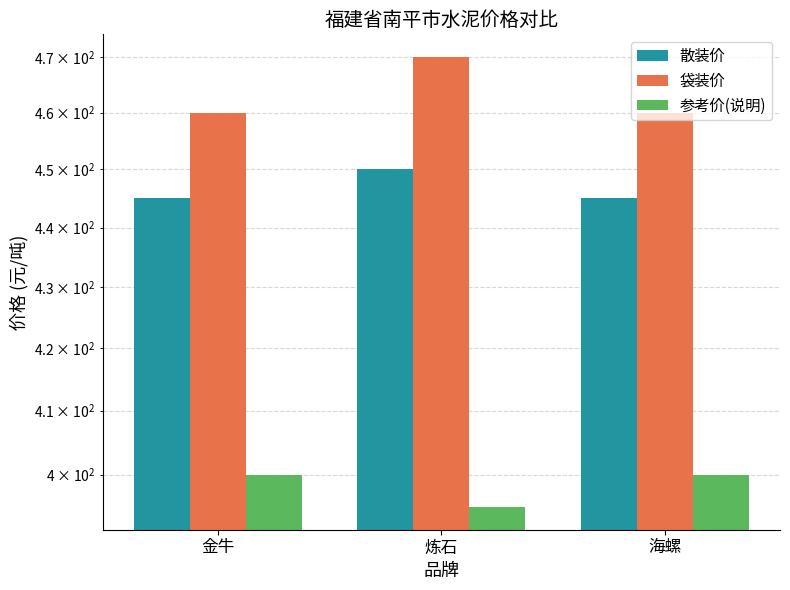

List the series in order of their peak value, highest first.

袋装价, 散装价, 参考价(说明)